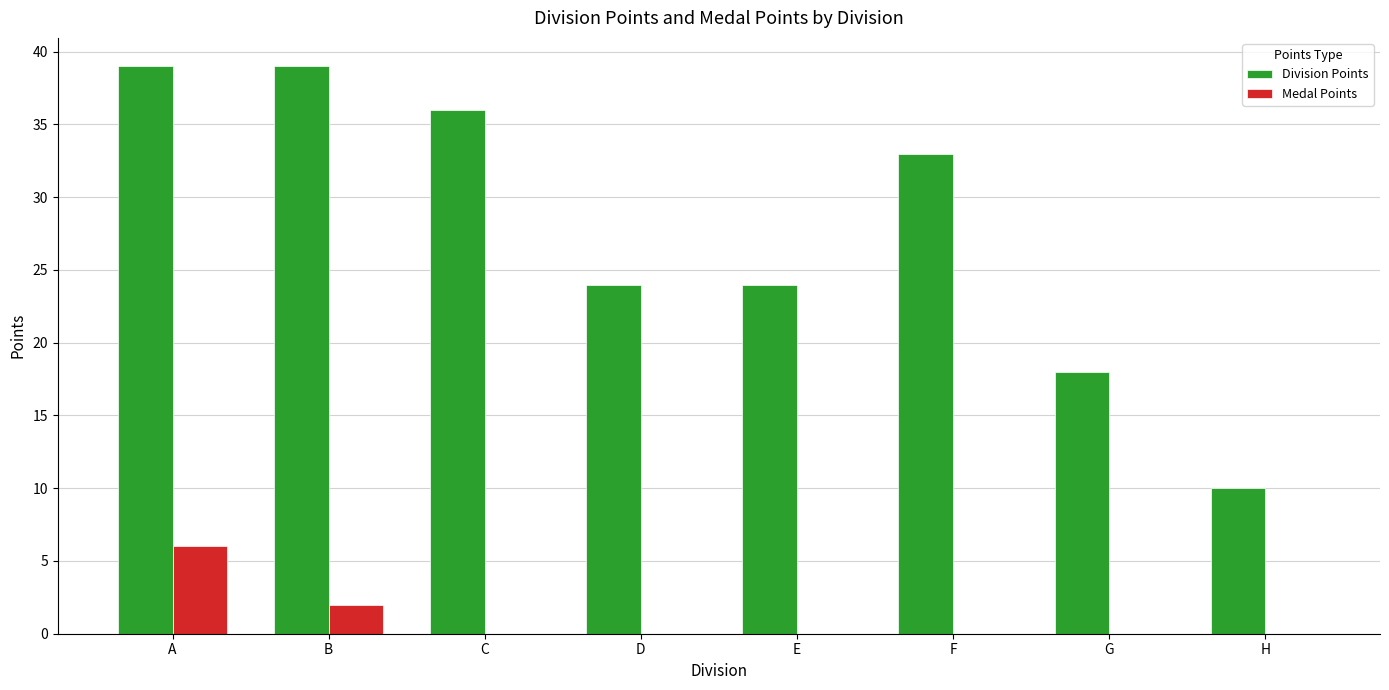

Which series changed the most between D and F?

Division Points